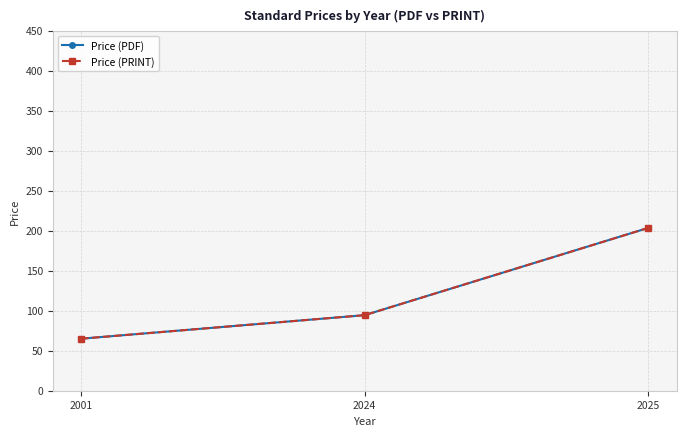

Which series has the largest total across all categories?

Price (PDF)